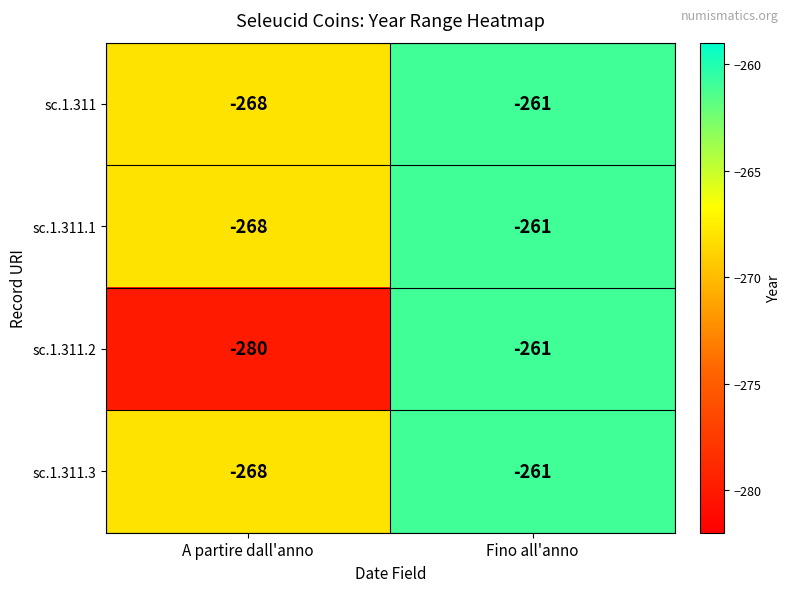

Which category has the lowest value across all series?

A partire dall'anno